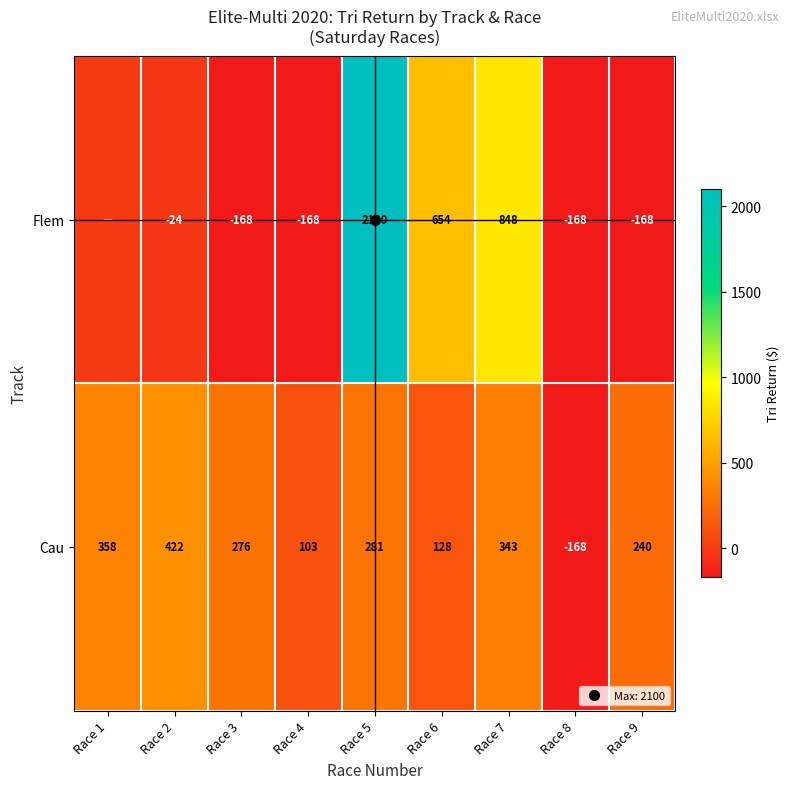

Which has a higher value, Race 5 or Race 6?

Race 5